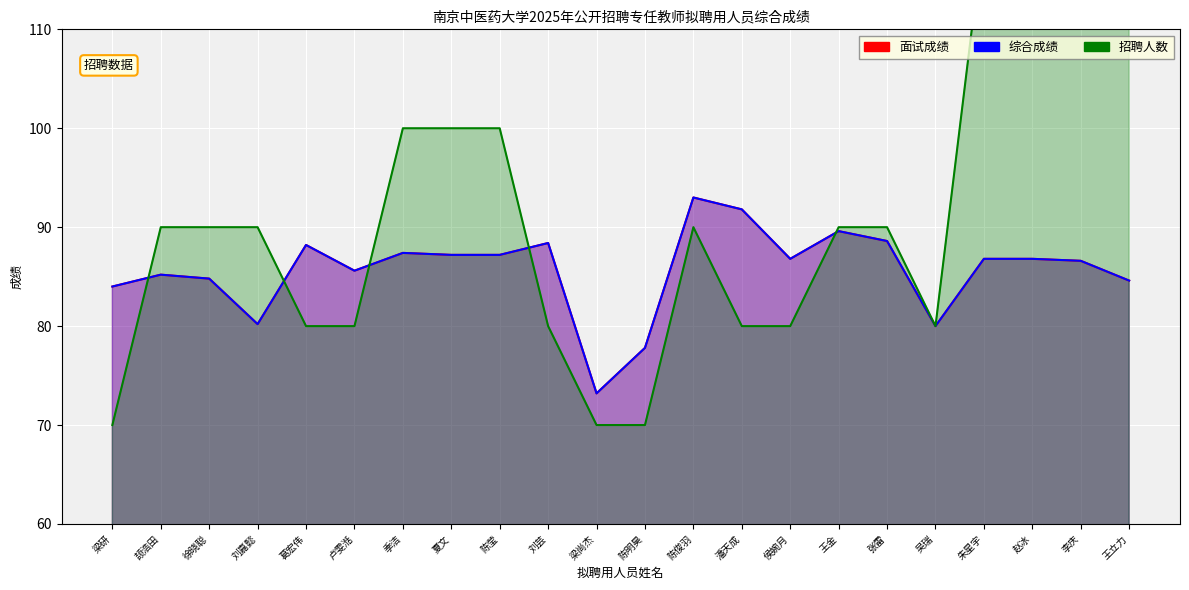

How many intersections are there between 招聘人数 and 面试成绩?

5